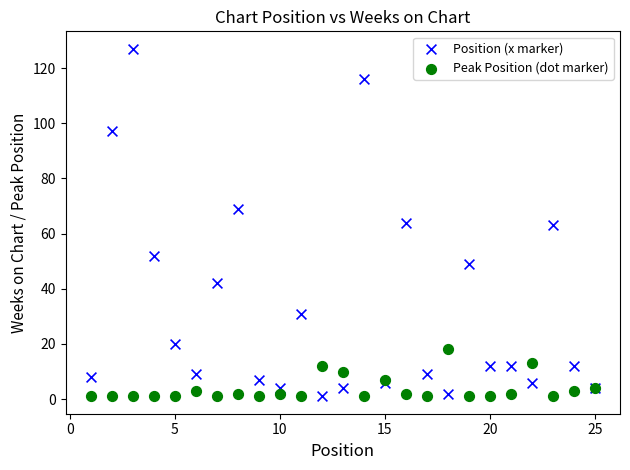

Which series has the largest Y range (max minus min)?

Position (x marker)